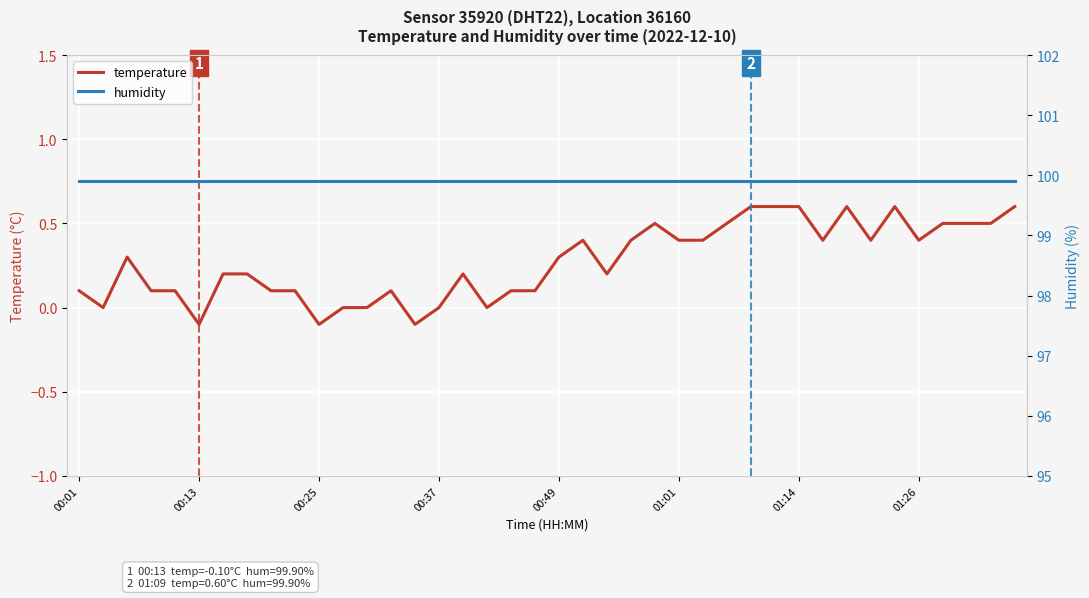

Count the temperature values in the range 0 to 1.

37